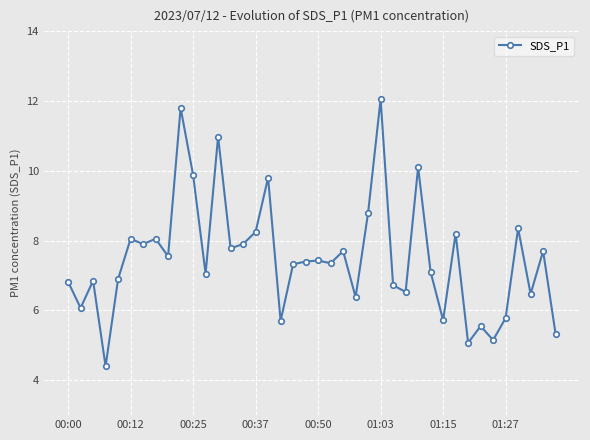

What is the maximum value shown in the chart?

12.1